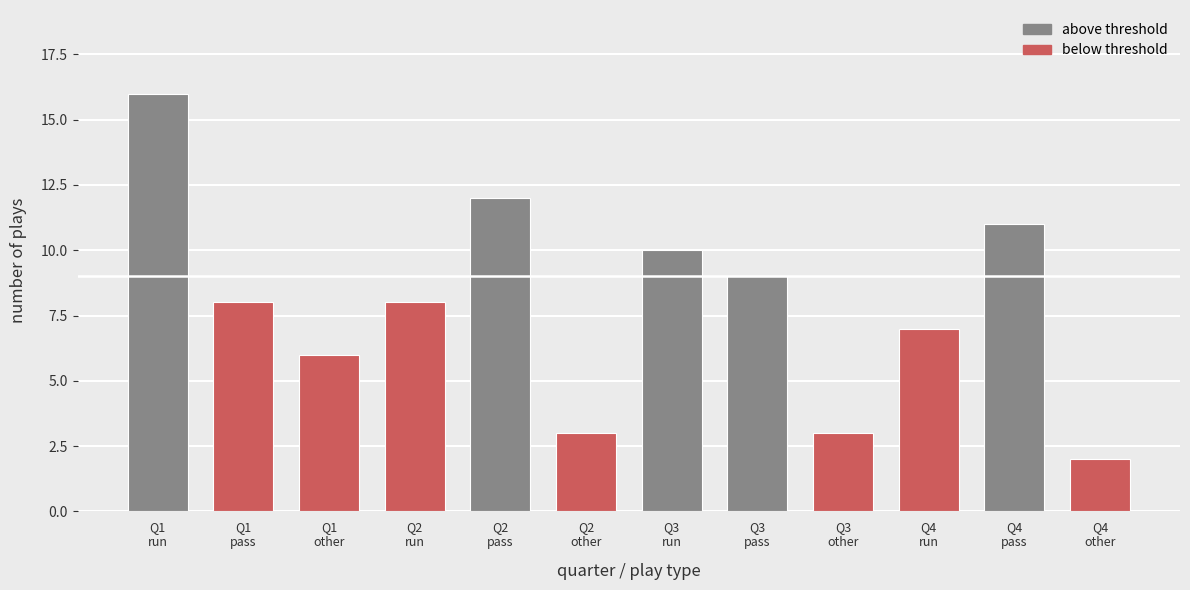

What is the difference between the maximum and minimum values?

14